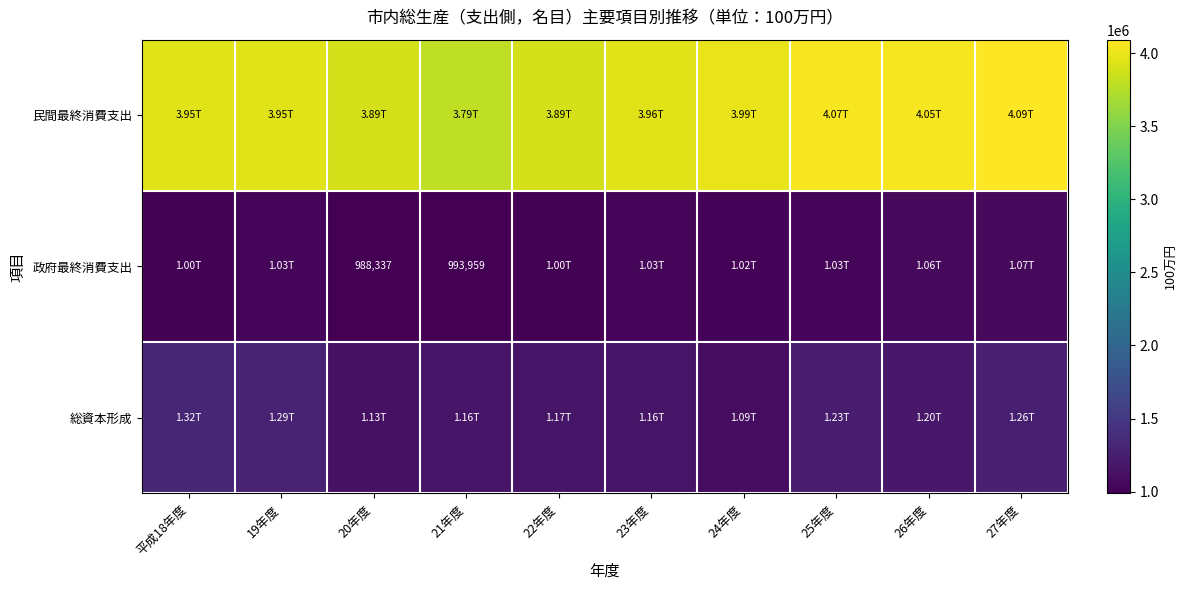

At which category does the chart reach its minimum across all series?

20年度